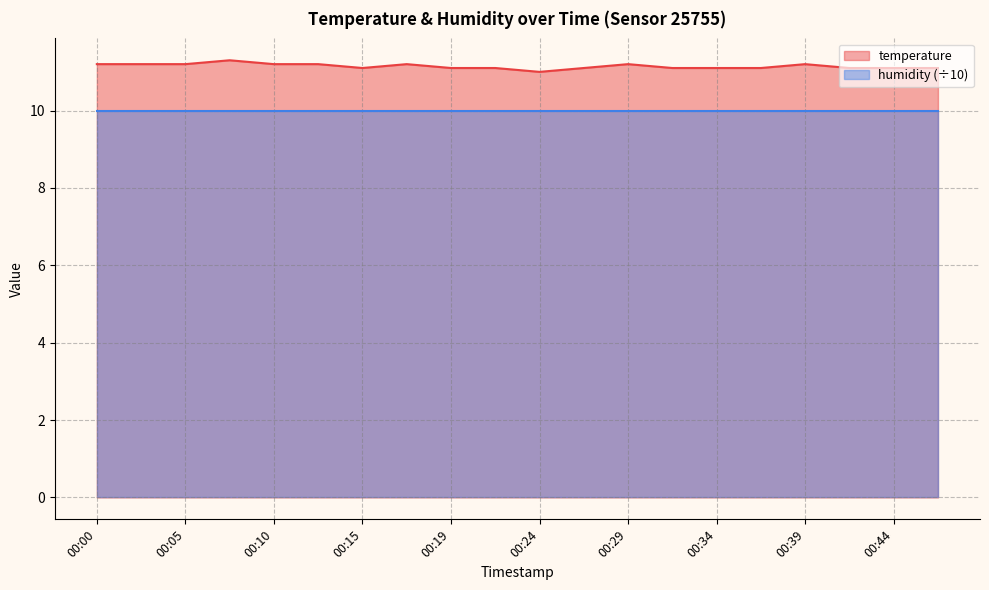

Which series has the largest total across all categories?

temperature